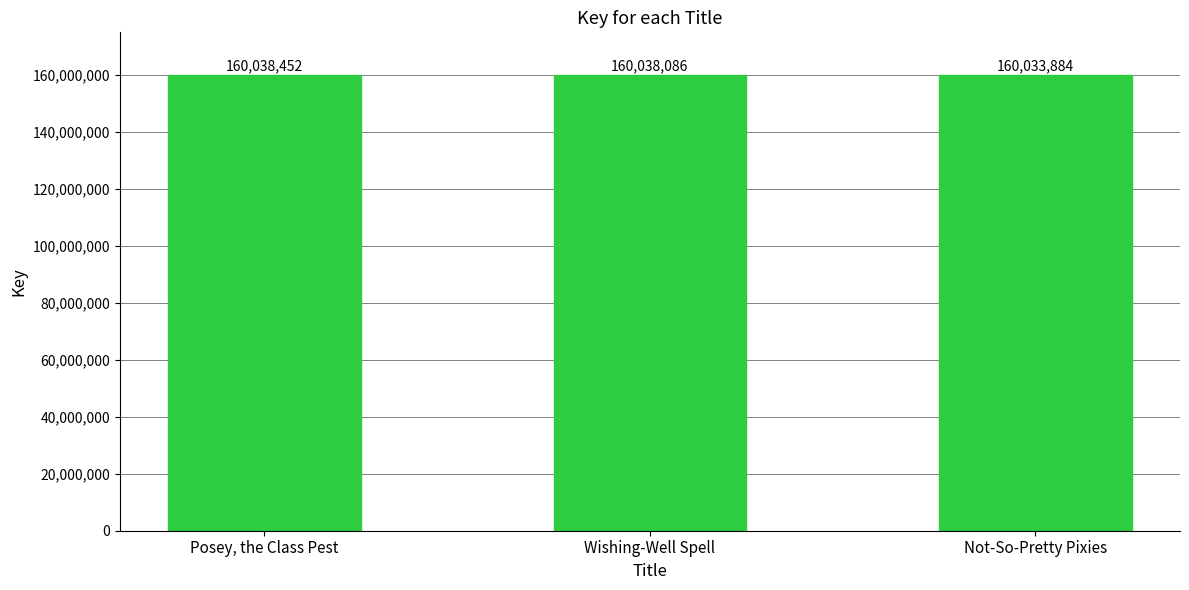

Reading left to right, extract all data points from this chart.

160038452	160038086	160033884